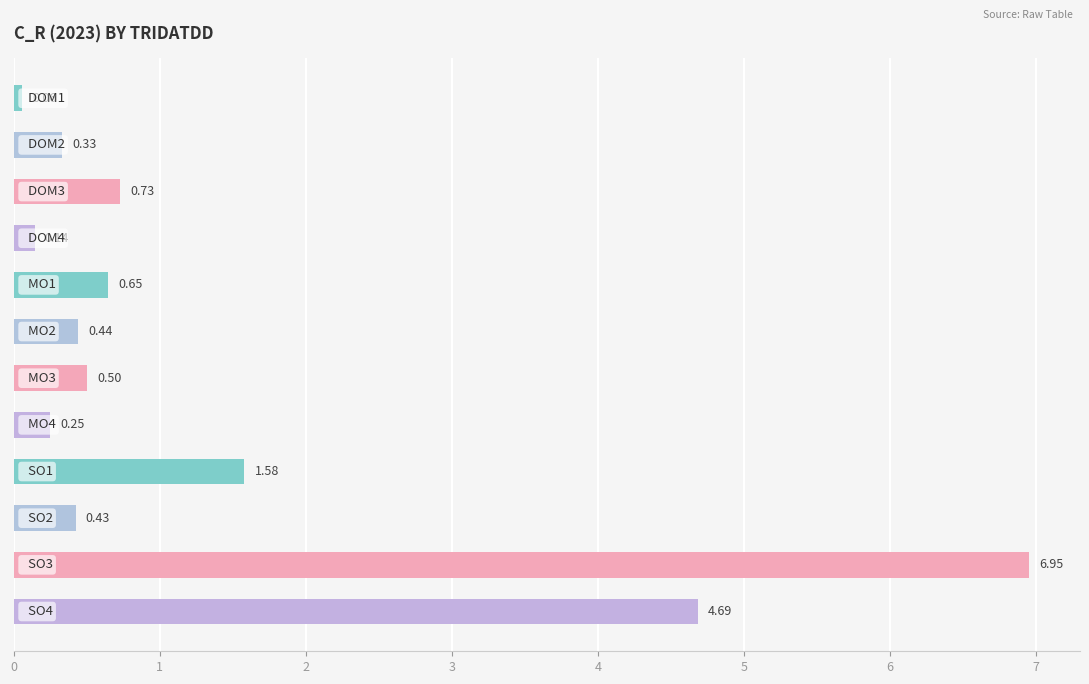

What is the difference between the maximum and second lowest values?

6.8